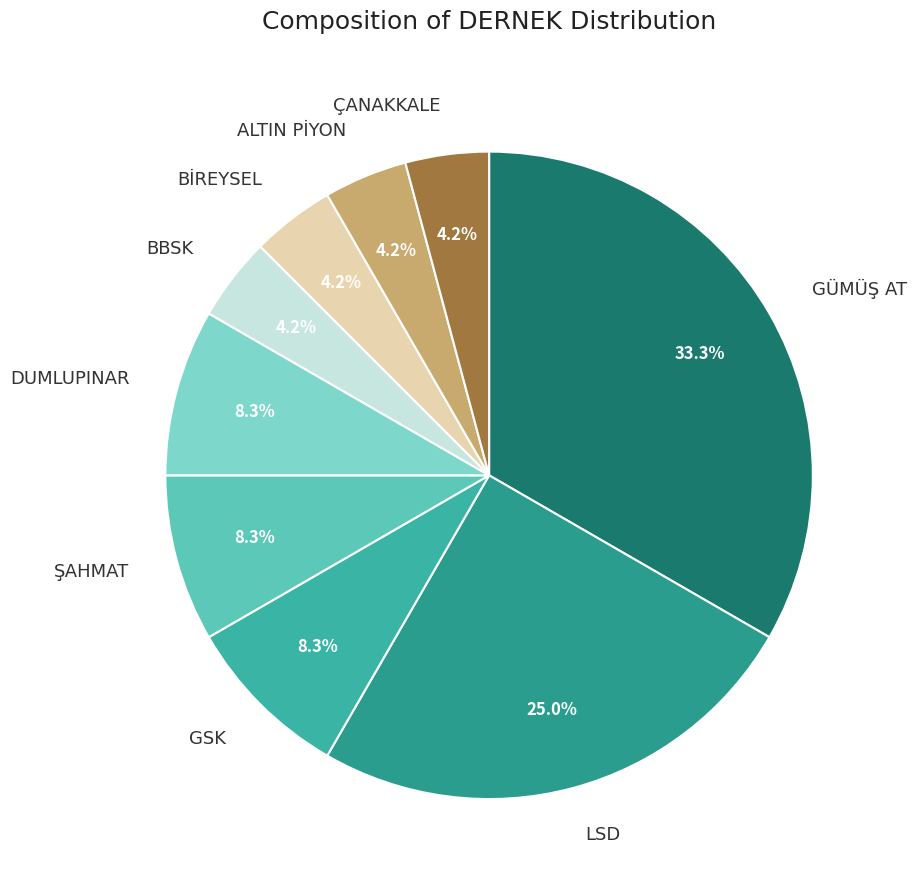

True or false: BİREYSEL accounts for 16% of the total.

False